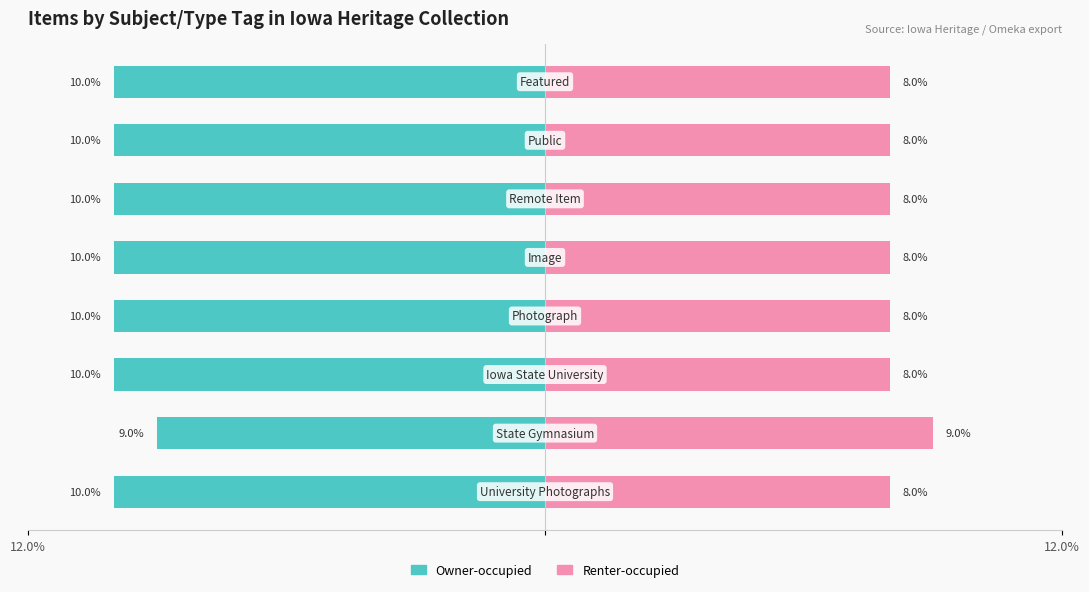

What is the average value of the Renter-occupied series?

8